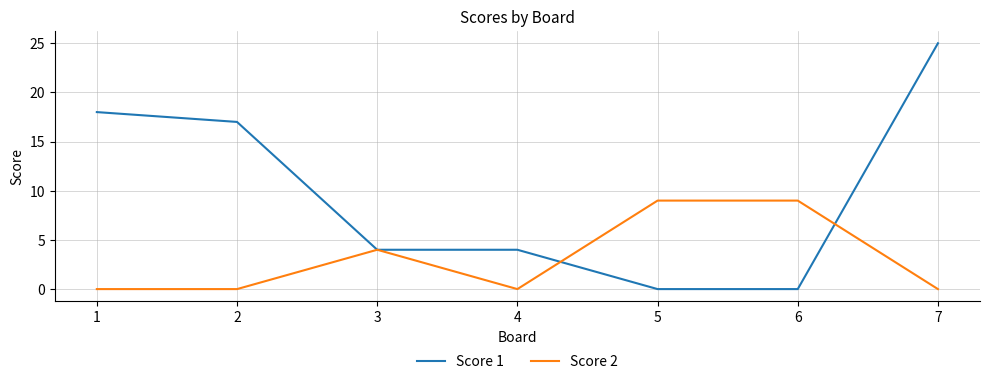

At which category is the sum across all series the highest?

7